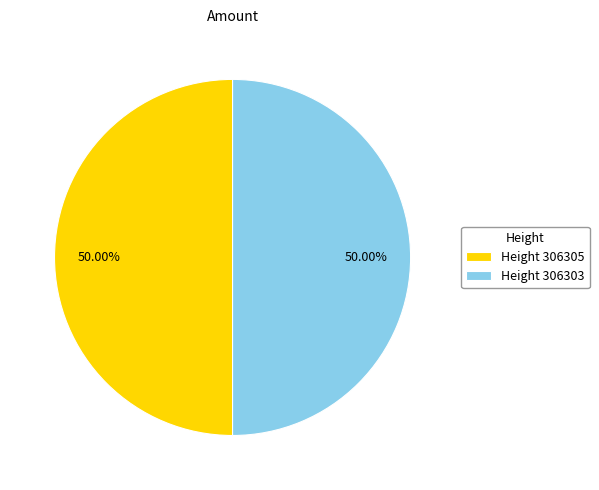

How many slices are in this pie chart?

2